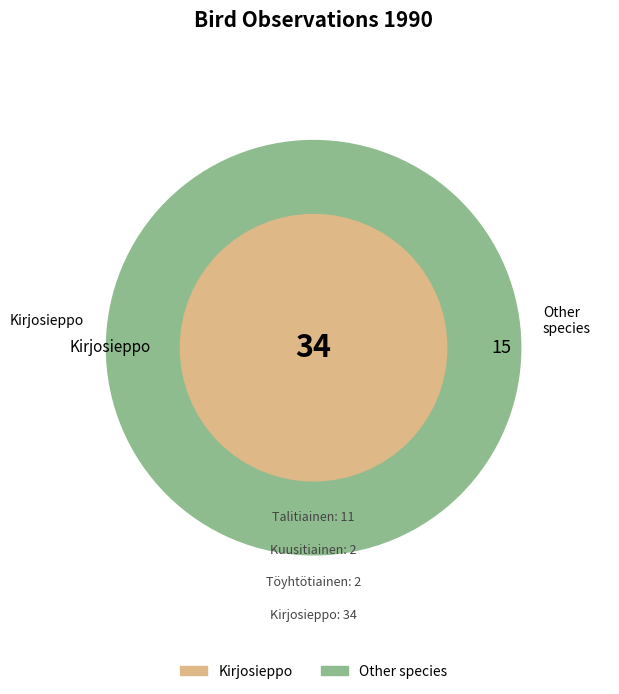

Which category has the biggest portion of the pie?

Kirjosieppo